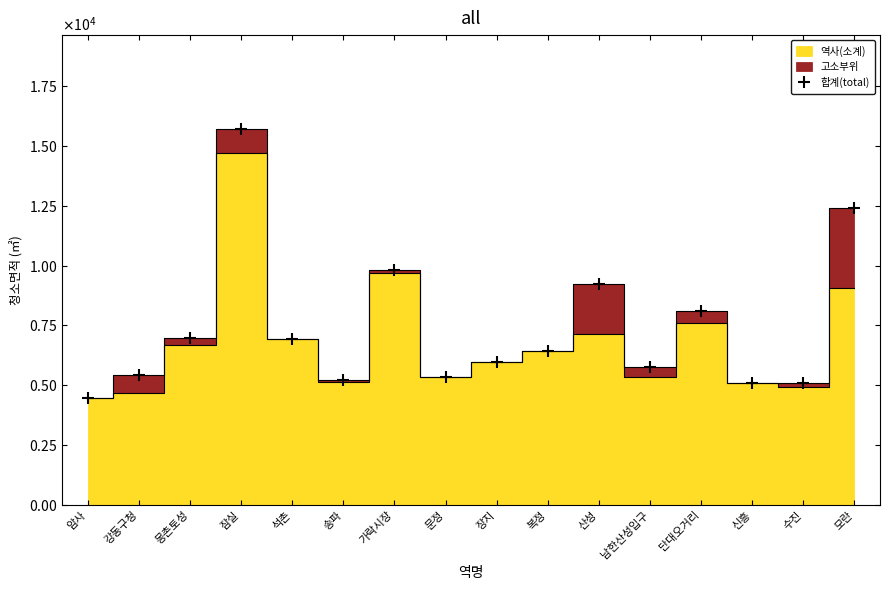

How many points are higher than both their immediate neighbors (excluding endpoints)?

4